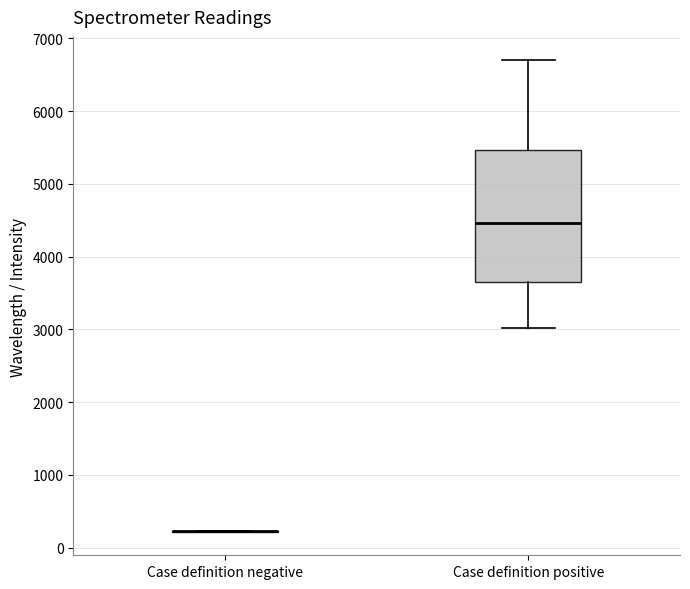

Where does the lower whisker of the box for Case definition positive end on the y-axis? The values are not printed on the chart, so give them approximately, as read against the axis.

3000